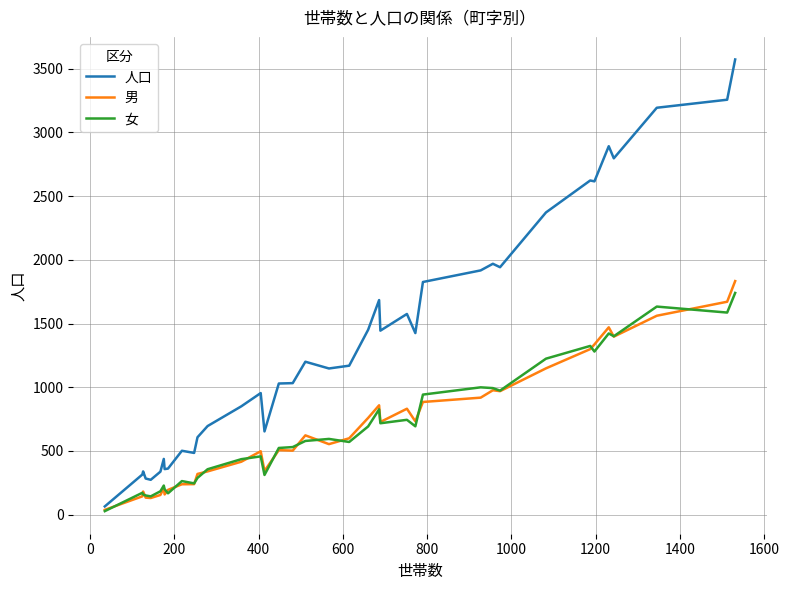

What is the greatest value displayed?

3573